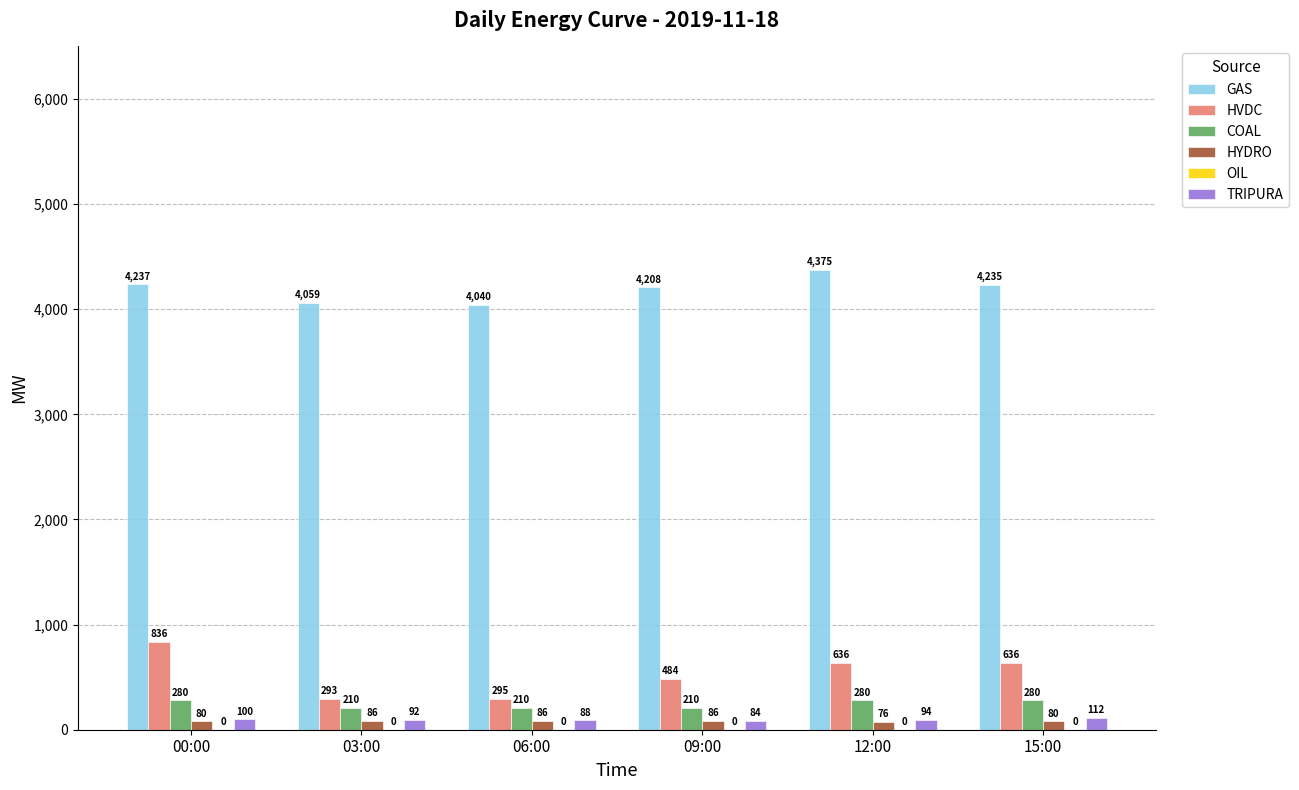

The HVDC series shows 969 at 15:00. True or false?

False